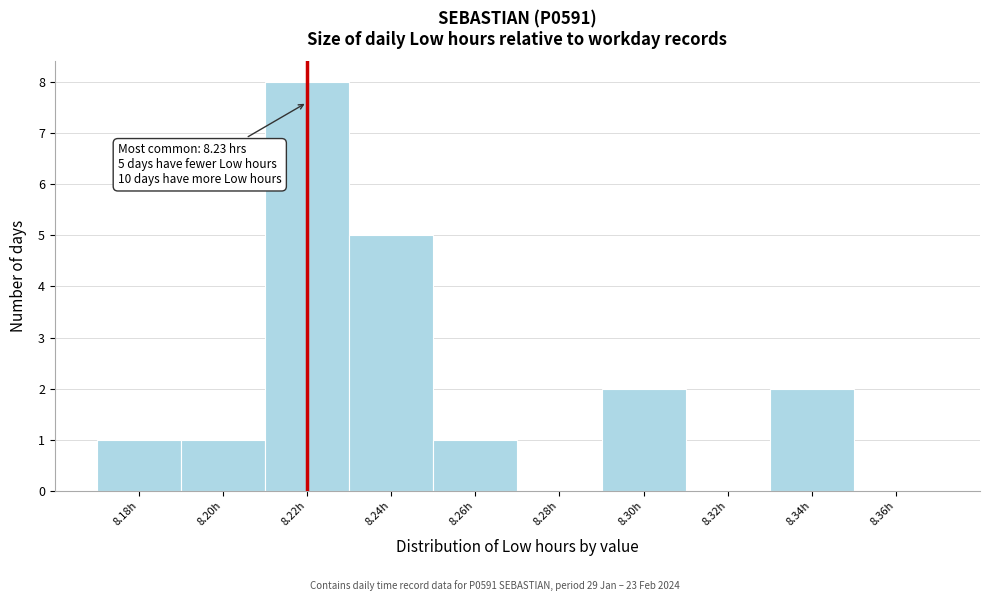

Reading left to right, transcribe all the data shown in this chart.

8.18h=1	8.20h=1	8.22h=8	8.24h=5	8.26h=1	8.28h=0	8.30h=2	8.32h=0	8.34h=2	8.36h=0